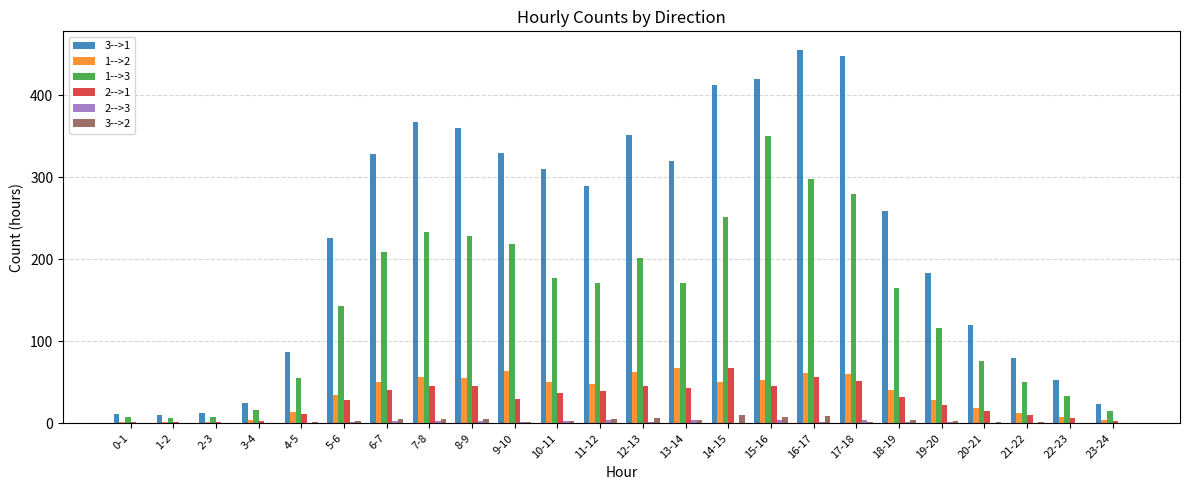

What is the sum of all 3-->1 values?

5481.4